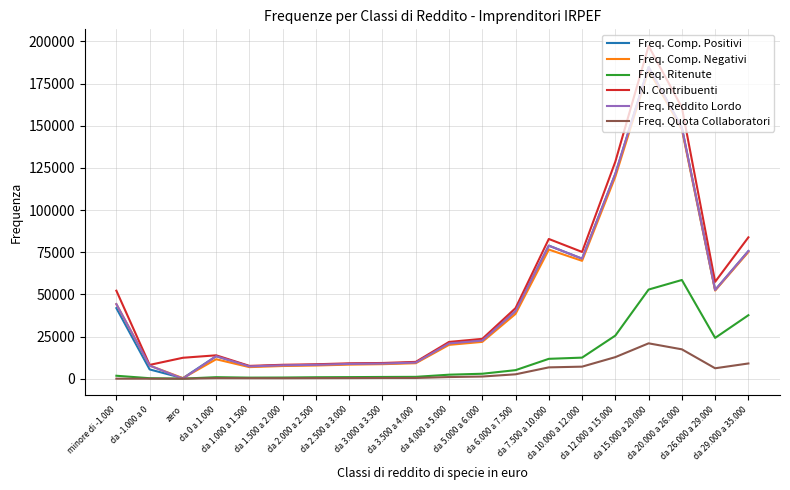

What is the maximum value shown in the chart?

197320